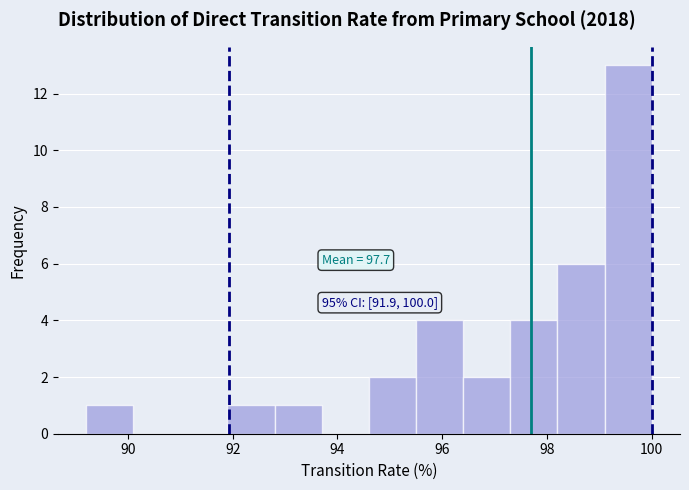

Which range on the x-axis has the tallest bar?

99.1 to 100.0